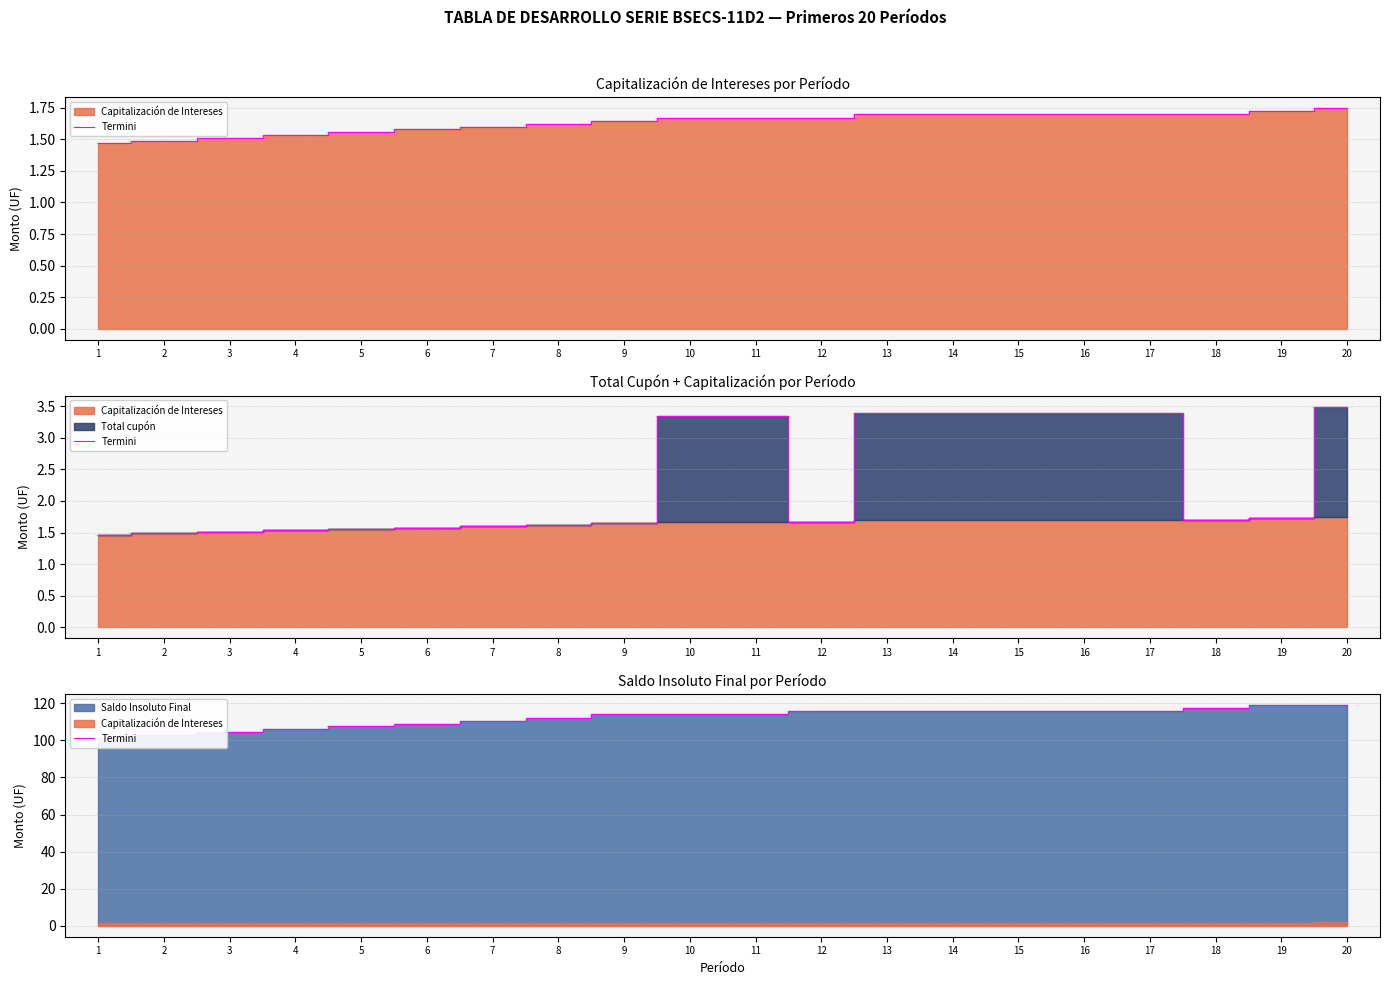

The value at 15 is 115.7. True or false?

True